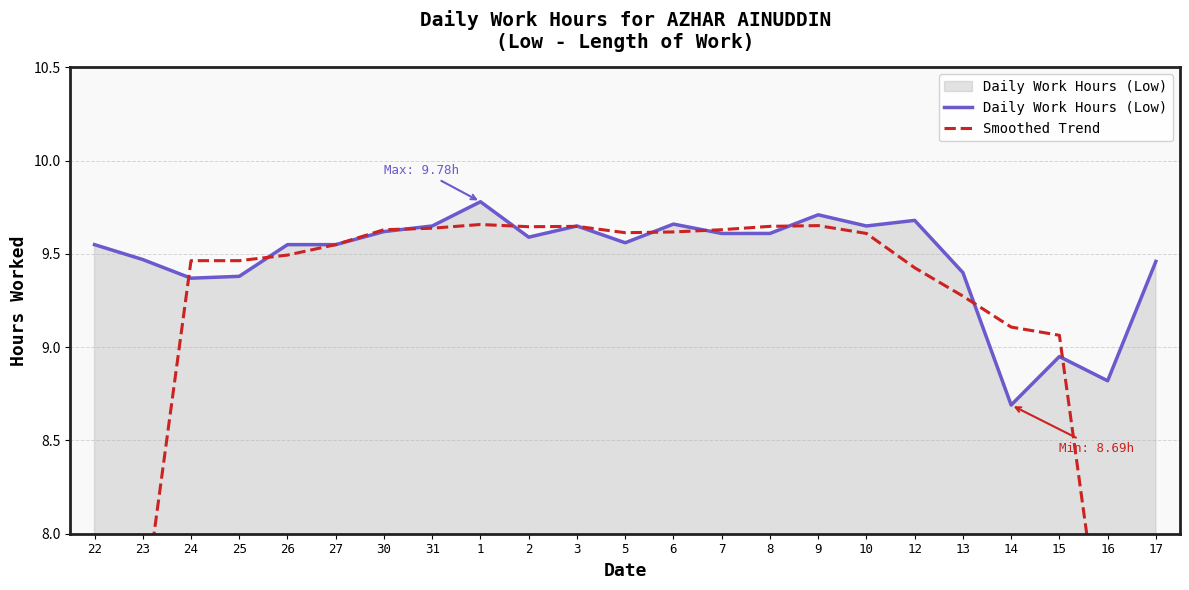

What is the total value across all series at 12?

19.1